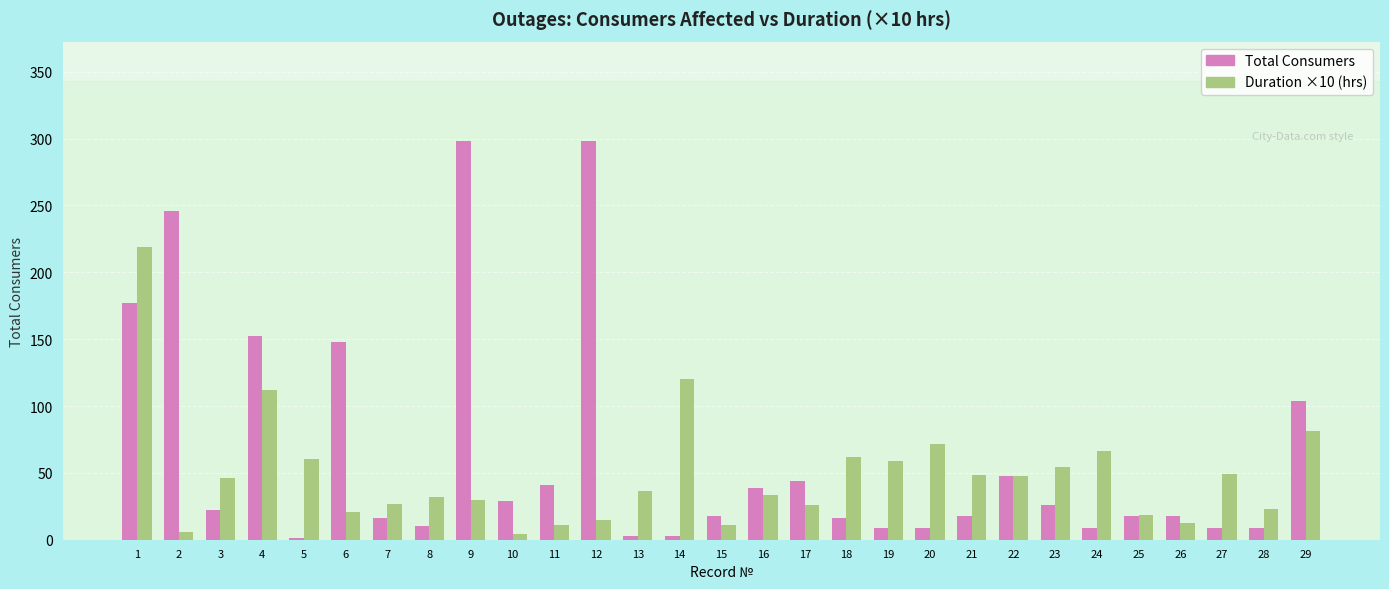

Which series has the largest total across all categories?

Total Consumers